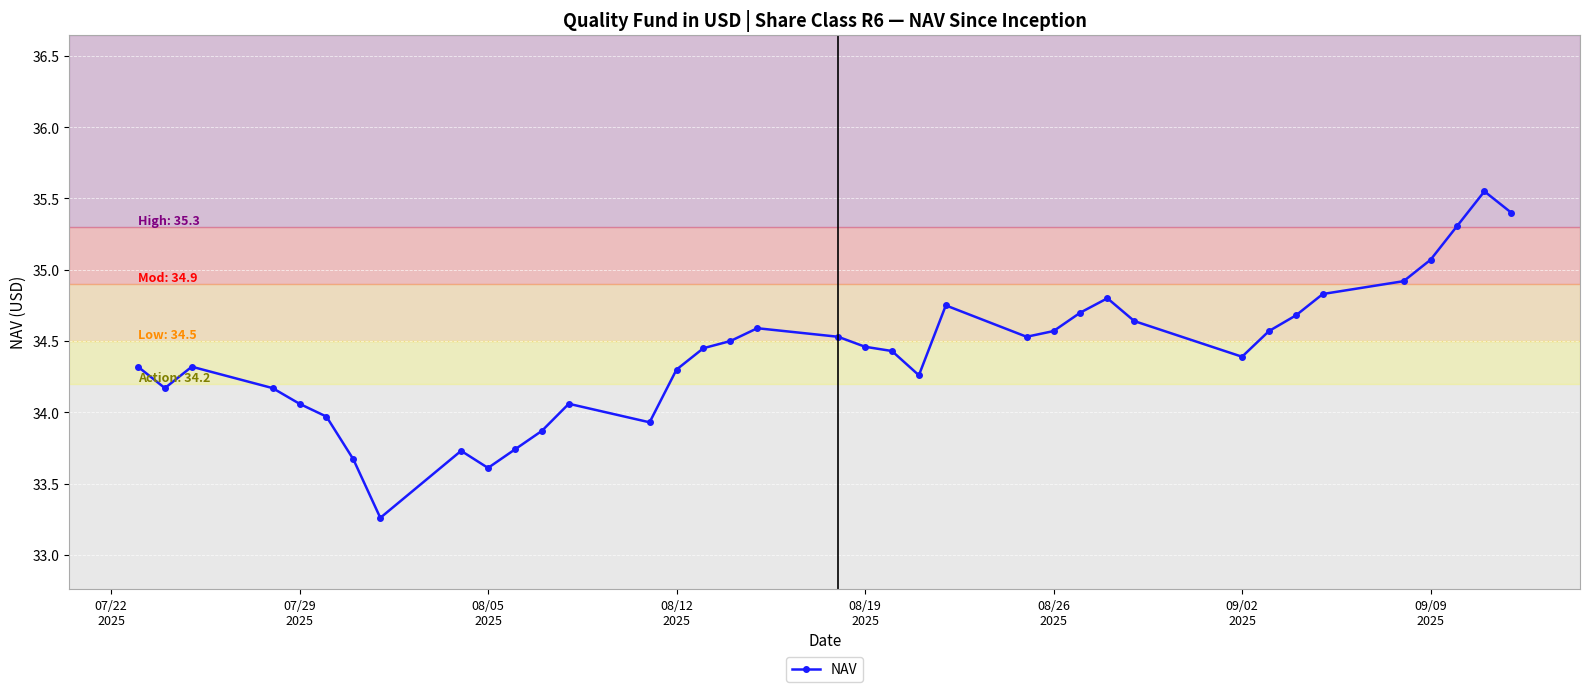

True or false: there are more than 0 points higher than both neighbors.

True